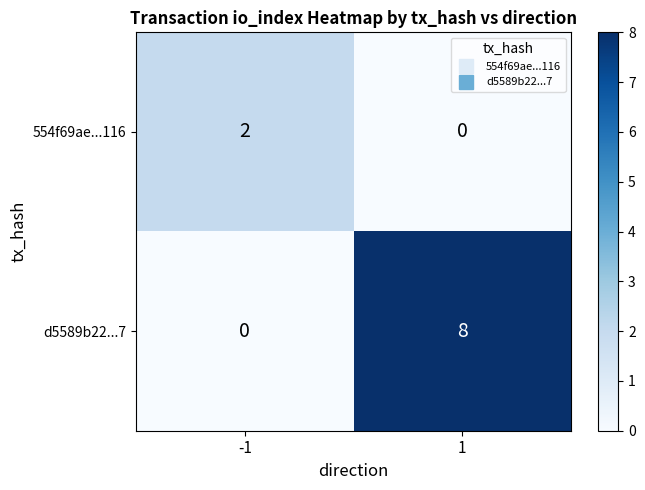

How many series are shown in this chart?

2